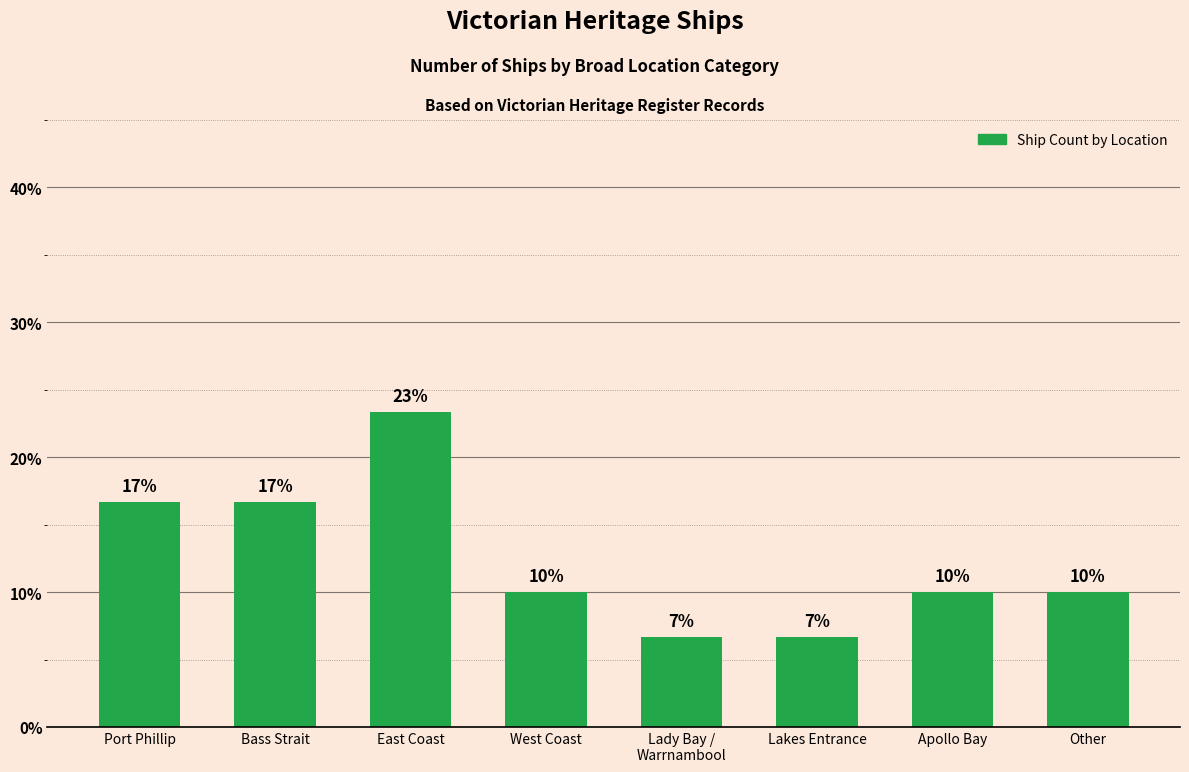

Does the chart contain any negative values?

No